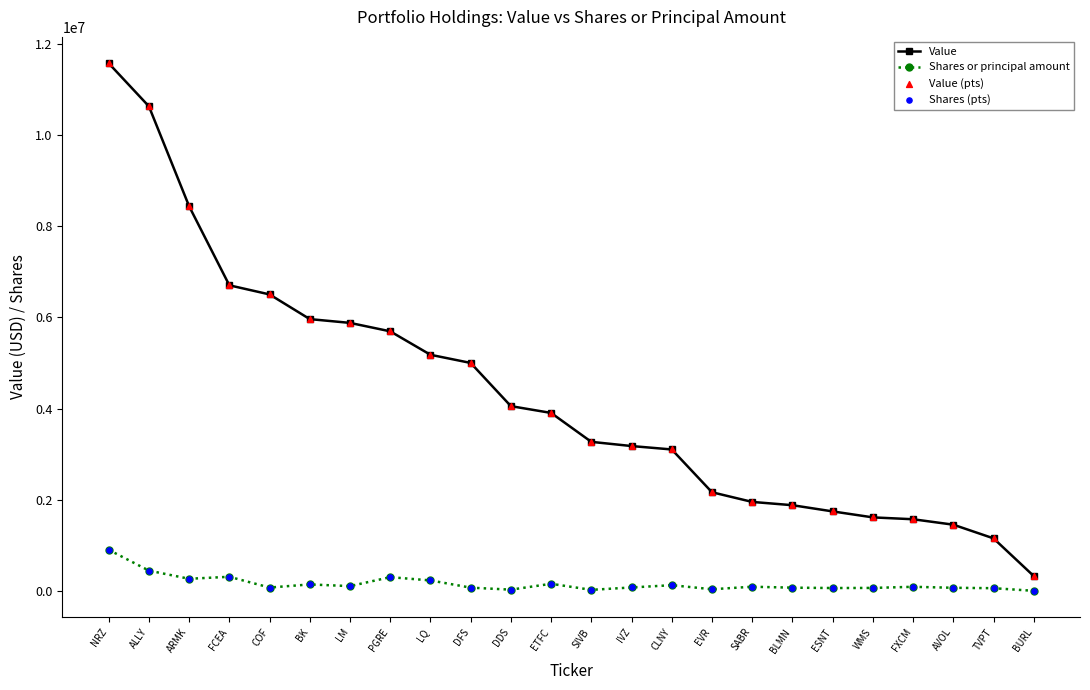

Which series changed the most between FCEA and SIVB?

Value